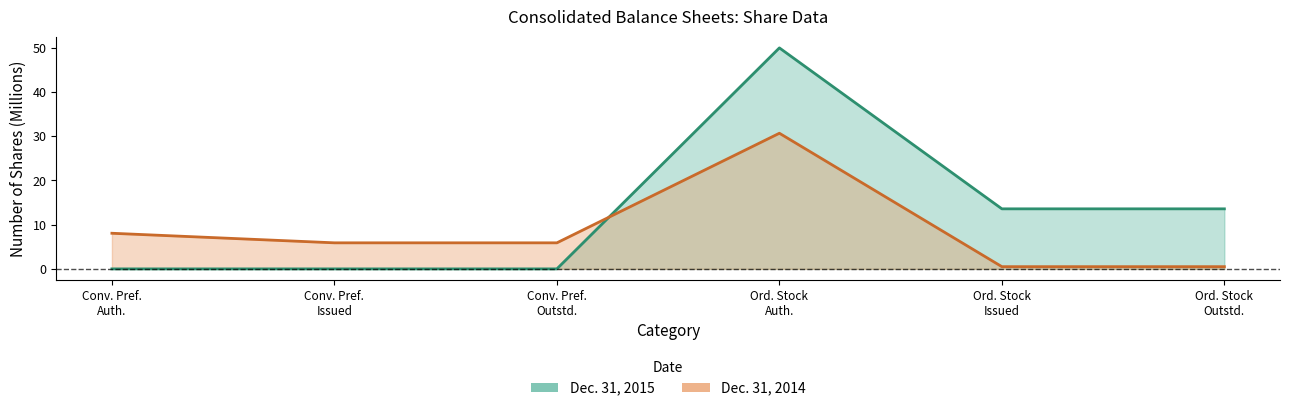

At which label does Dec. 31, 2015 reach its peak?

Ord. Stock Auth.